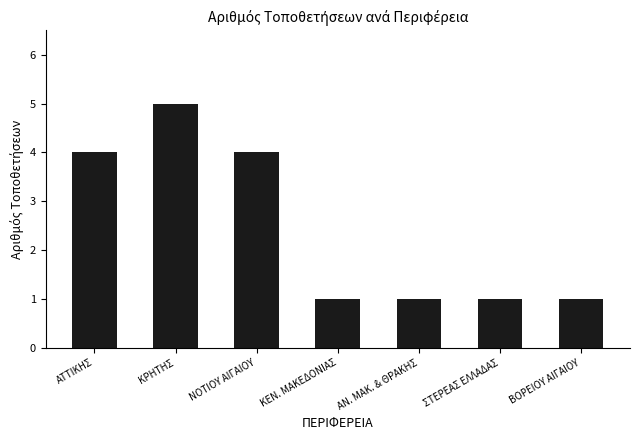

How many bars are there in total?

7